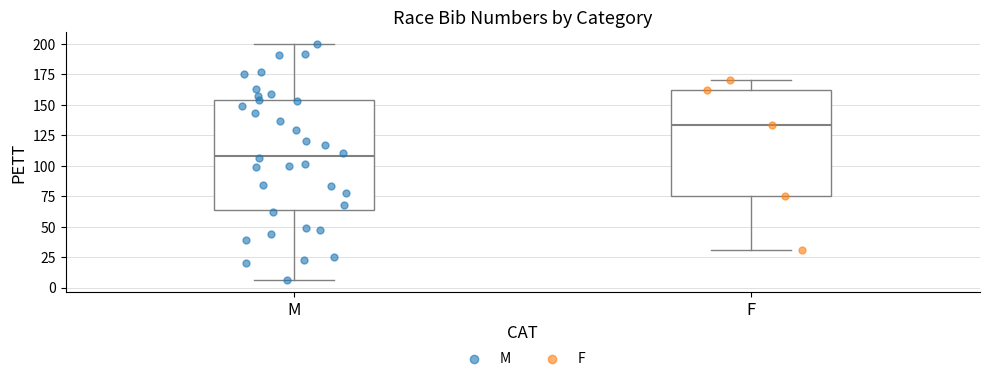

Reading left to right, read every box against the y-axis: the position of its median line, the range the box covers, and the ends of its whiskers. The values are not printed on the chart, so give them approximately, as read against the axis.

M: median 110, box 65 to 155, whiskers 5 to 200
F: median 135, box 75 to 160, whiskers 30 to 170